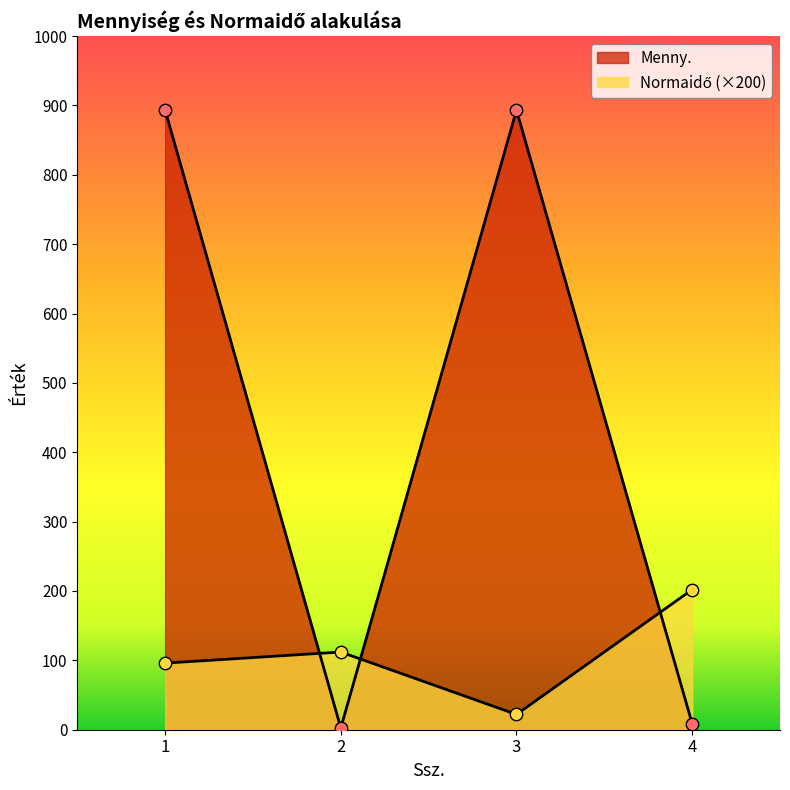

At which category is the sum across all series the highest?

1